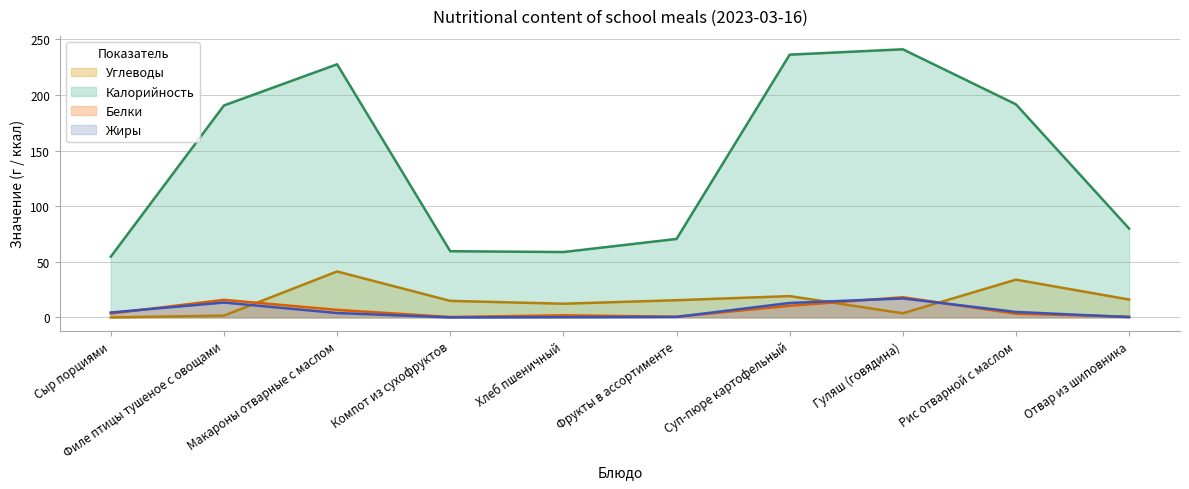

At how many categories does at least one series exceed 228?

2